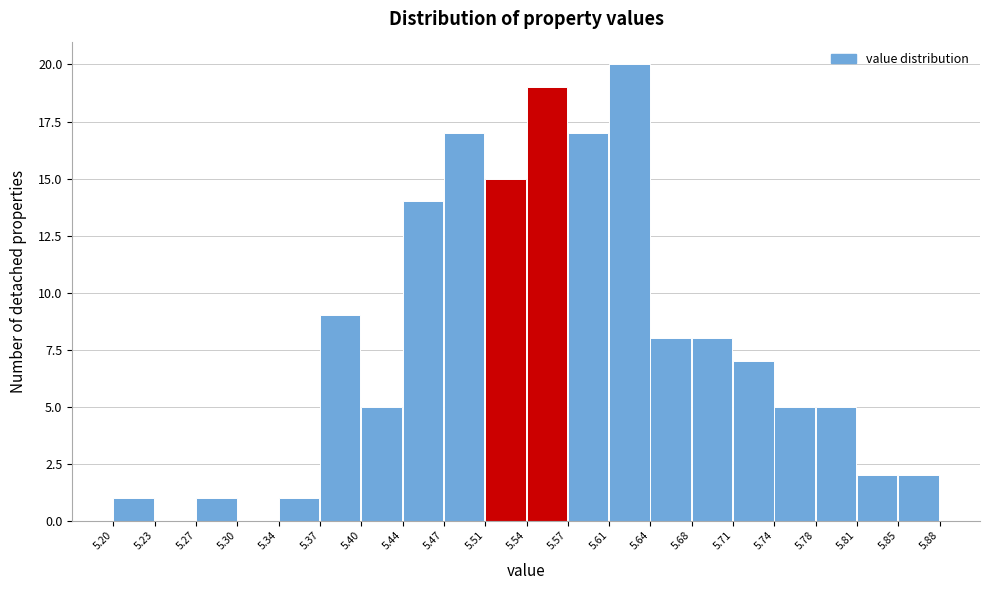

Which range on the x-axis has the tallest bar?

5.61 to 5.64